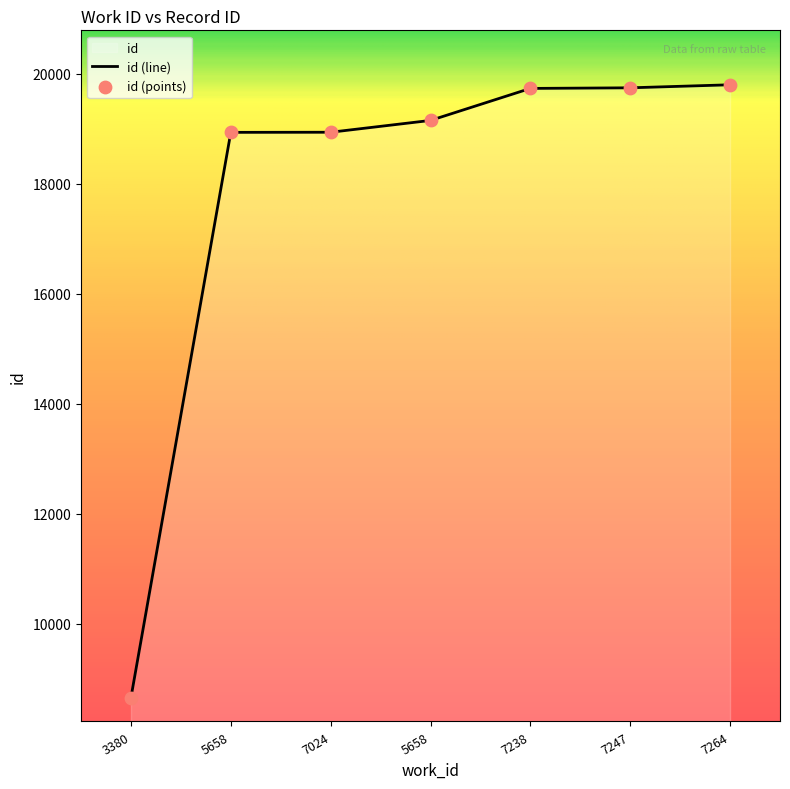

What is the ratio of the value at 5658 to the value at 7238?

1.0